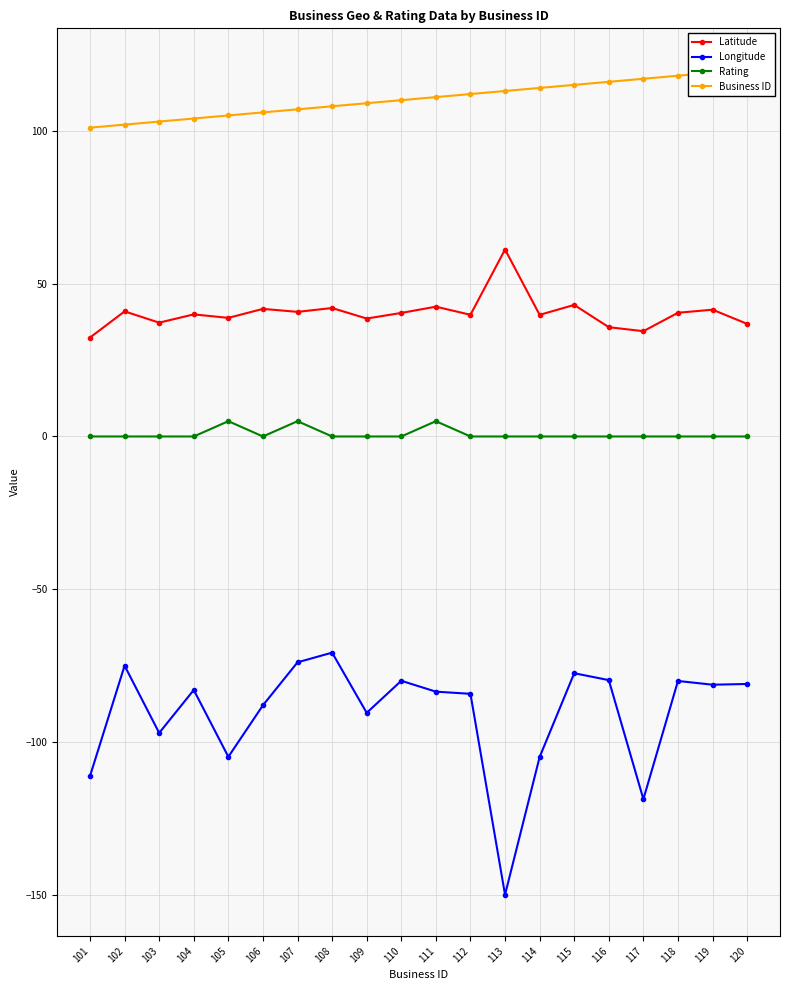

True or false: Latitude has a value of 66.0 at 103.

False